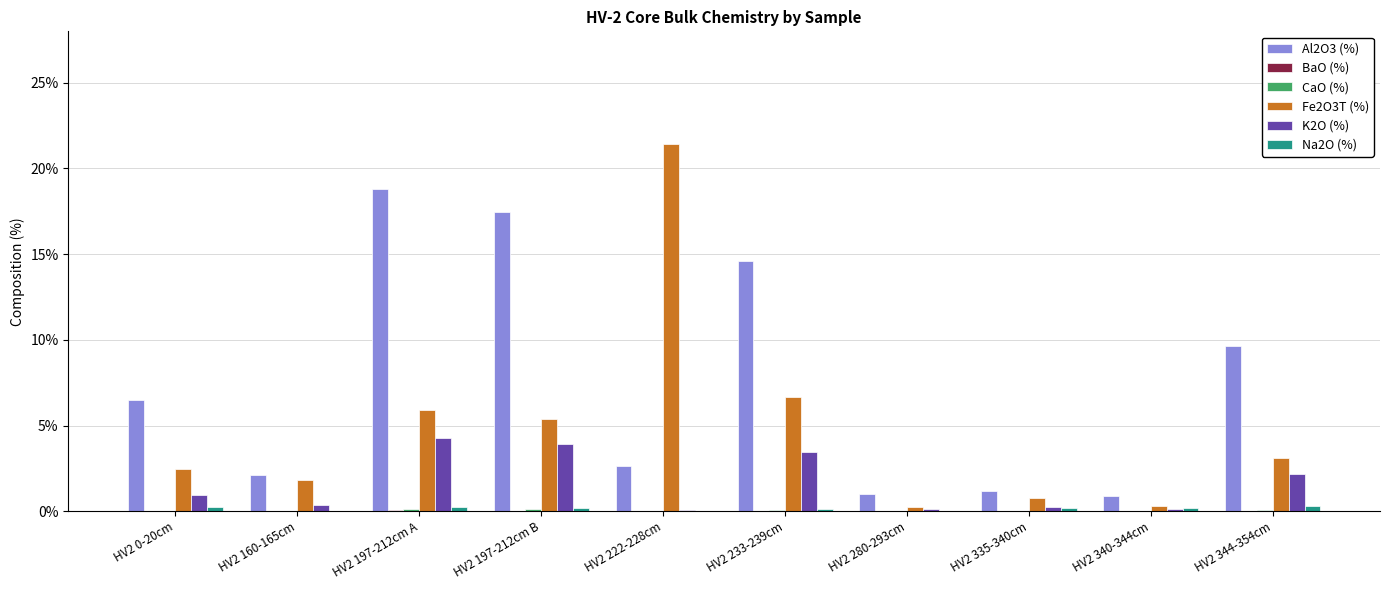

What is the highest value of the Fe2O3T (%) series?

21.4